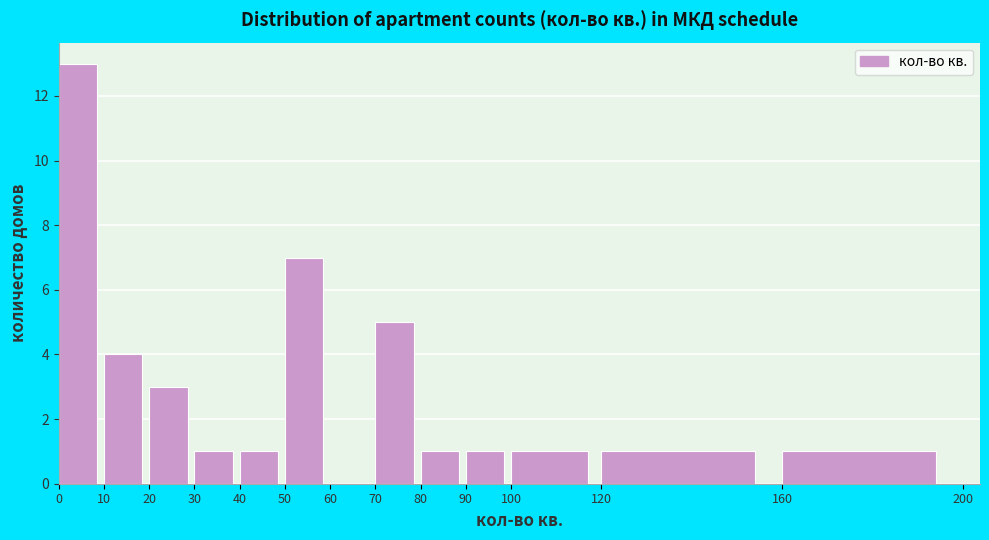

Reading left to right, transcribe this chart: for each bar, give the range it covers on the x-axis and its height. The values are not printed on the chart, so give them approximately, as read against the axis.

0 to 10: 13
10 to 20: 4
20 to 30: 3
30 to 40: 1
40 to 50: 1
50 to 60: 7
60 to 70: 0
70 to 80: 5
80 to 90: 1
90 to 100: 1
100 to 120: 1
120 to 160: 1
160 to 200: 1